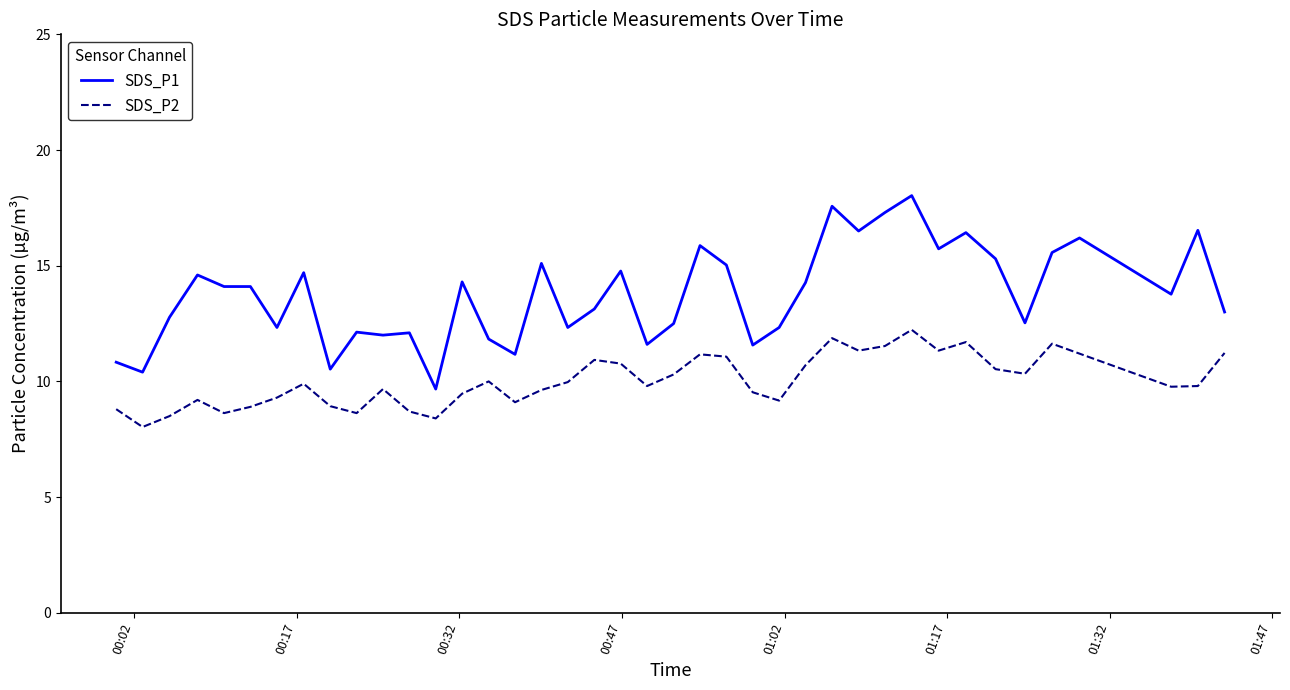

What is the maximum value shown in the chart?

18.0